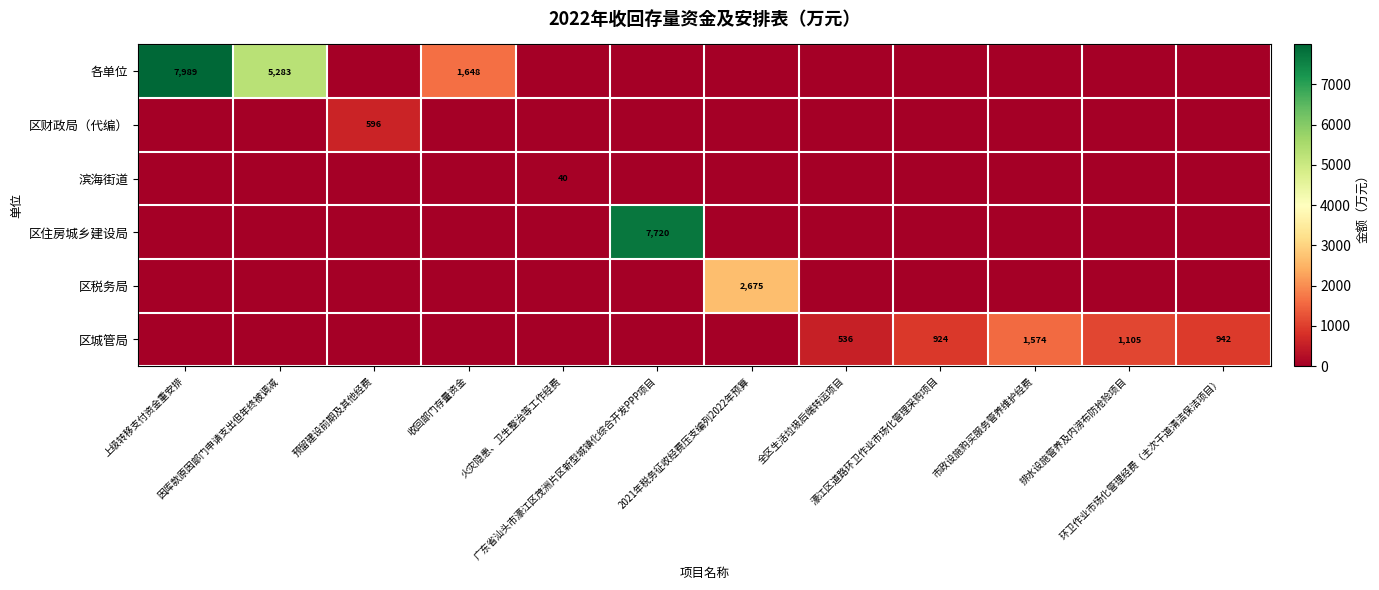

What is the difference between the maximum and minimum values in the 滨海街道 series?

40.0